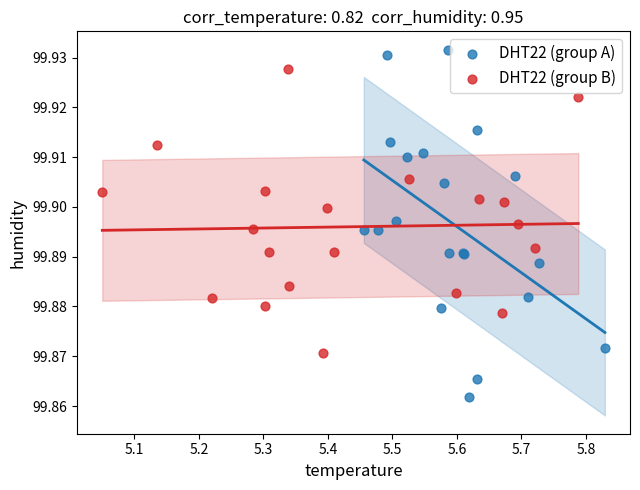

Which series has the widest spread of Y values?

DHT22 (group A)